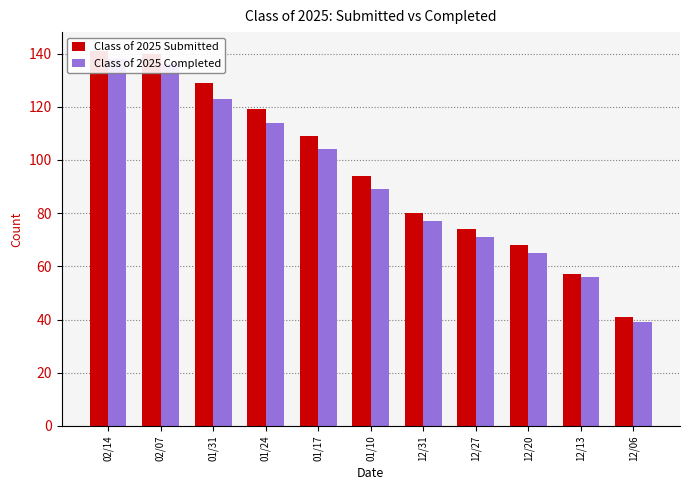

Are the bars horizontal?

No